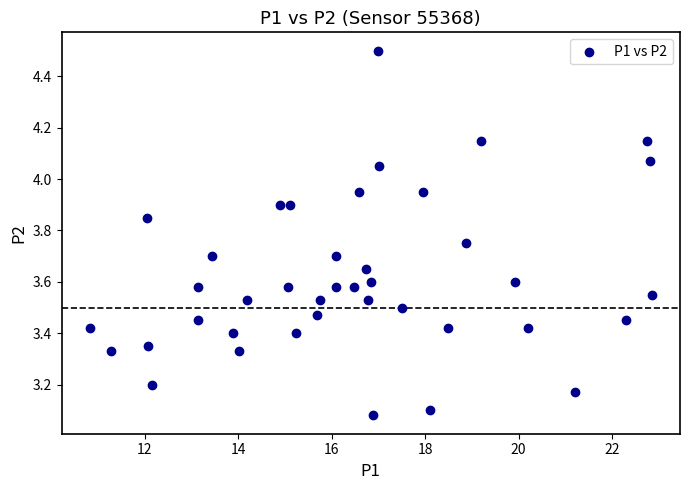

What is the range of Y values (max minus min)?

1.4